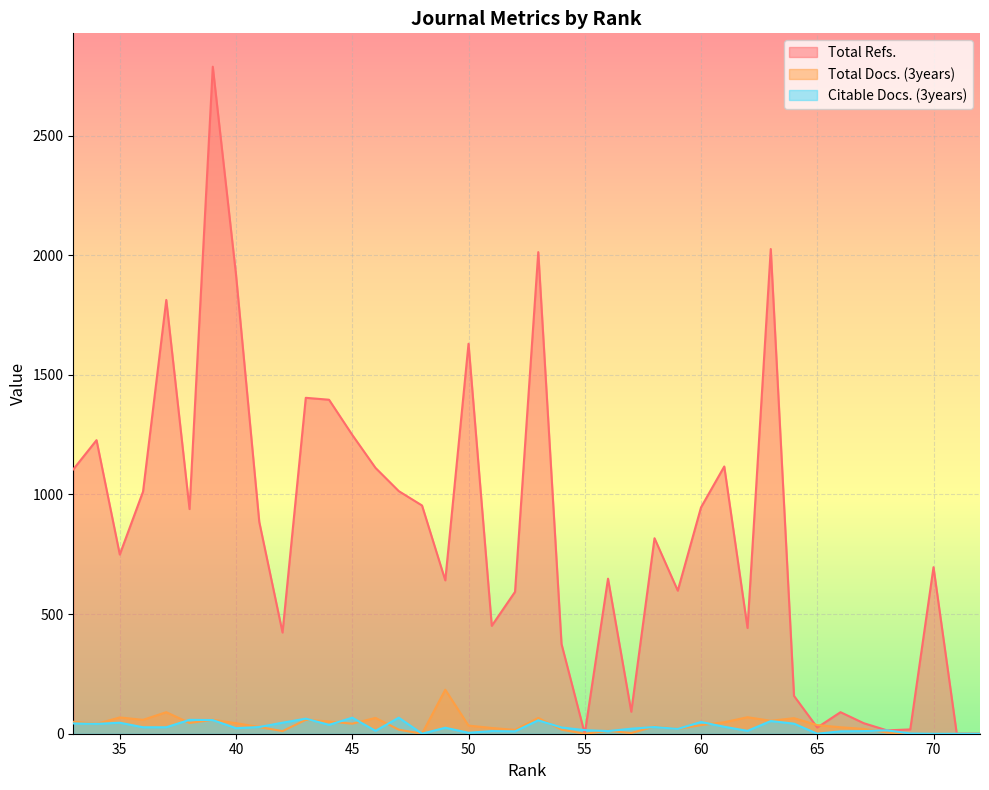

At how many categories does at least one series exceed 2241?

1